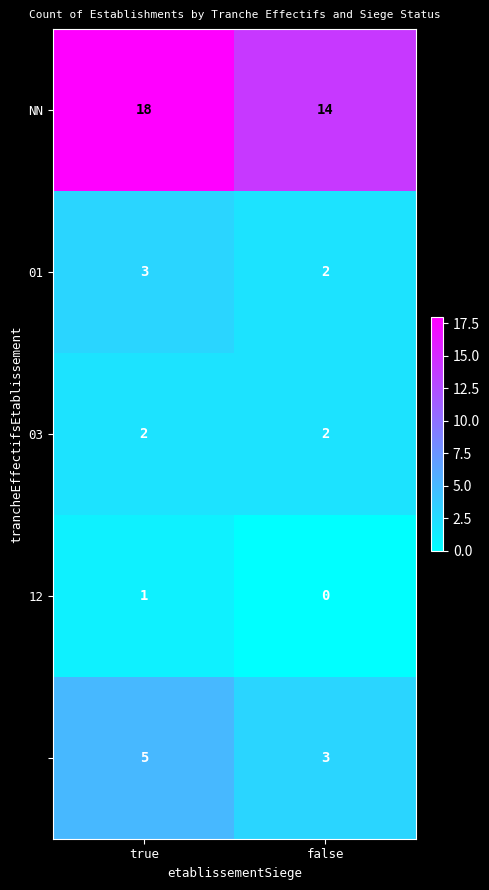

At which category is the sum across all series the highest?

true